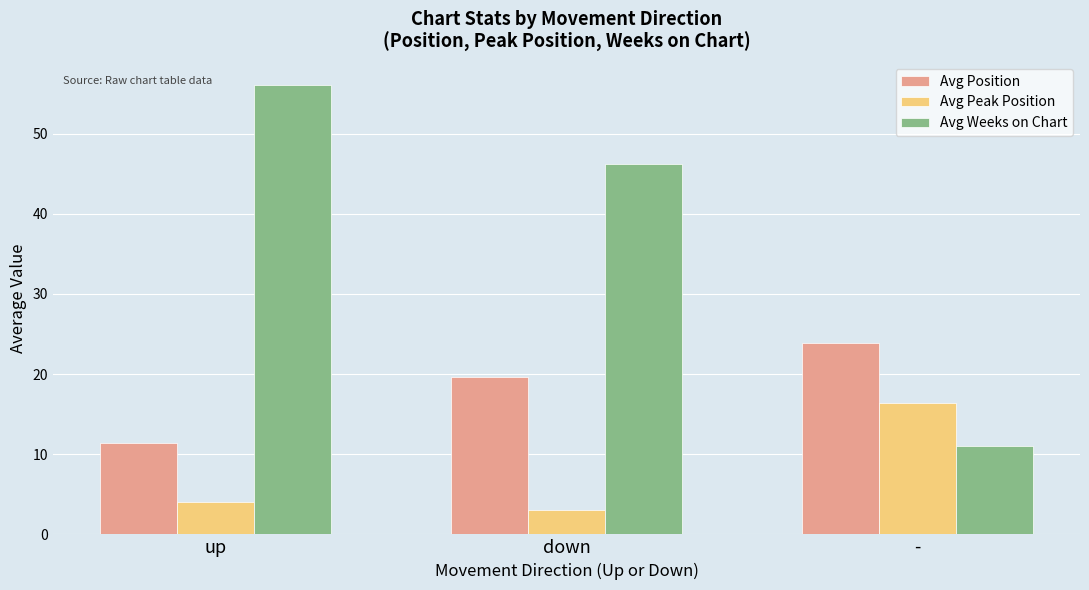

List the labels in order of Avg Position value, smallest first.

up, down, -